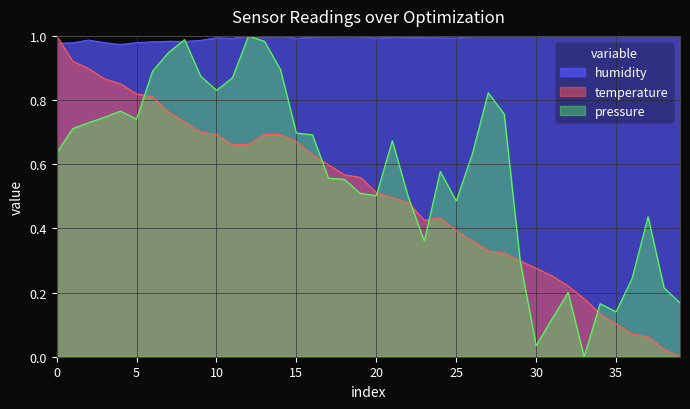

Reading left to right, extract all data points from this chart.

1.0	1.0	1.0	1.0	1.0	1.0	1.0	1.0	1.0	1.0	1.0	1.0	1.0	1.0	1.0	1.0	1.0	1.0	1.0	1.0	1.0	1.0	1.0	1.0	1.0	1.0	1.0	1.0	1.0	1.0	1.0	1.0	1.0	1.0	1.0	1.0	1.0	1.0	1.0	1.0